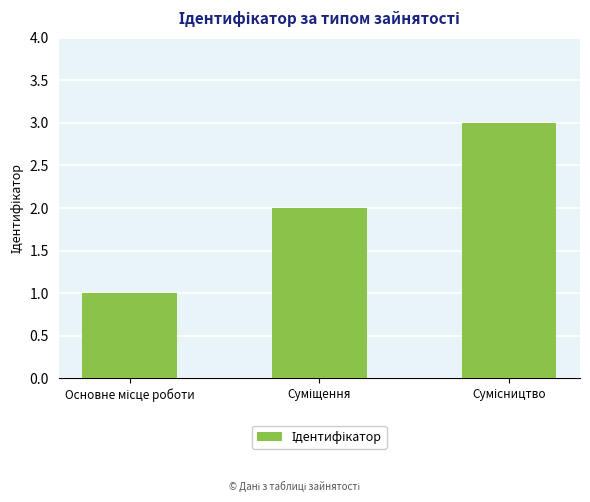

What is the maximum value shown in the chart?

3